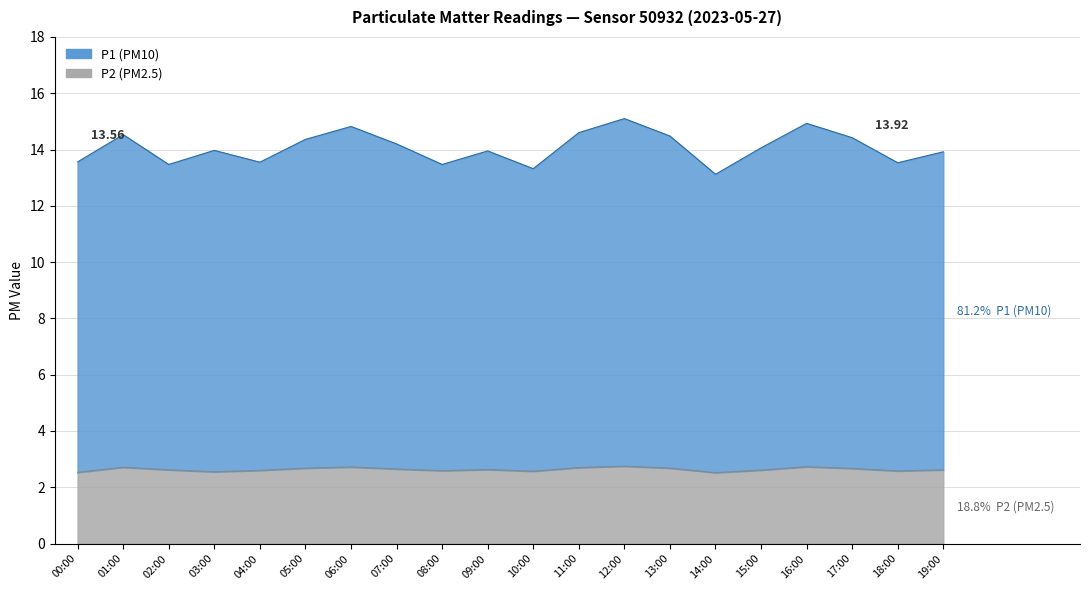

What is the lowest value of the P2 series?

2.5